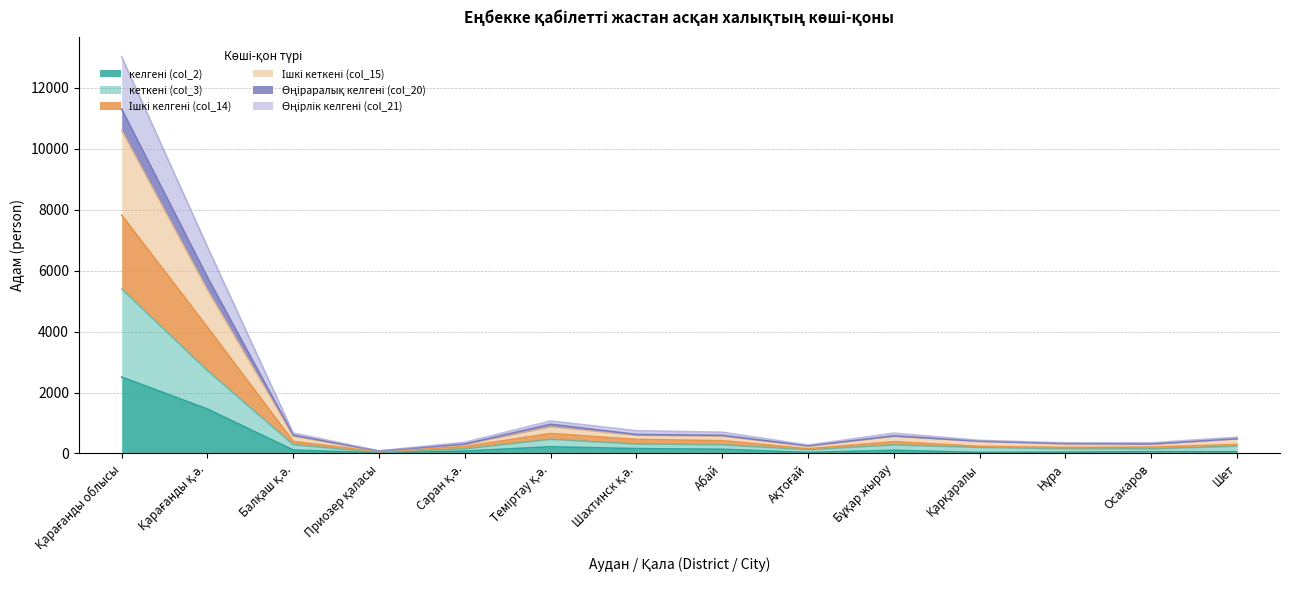

At which category does Ішкі келгені (col_14) reach its first local valley?

Приозер қаласы